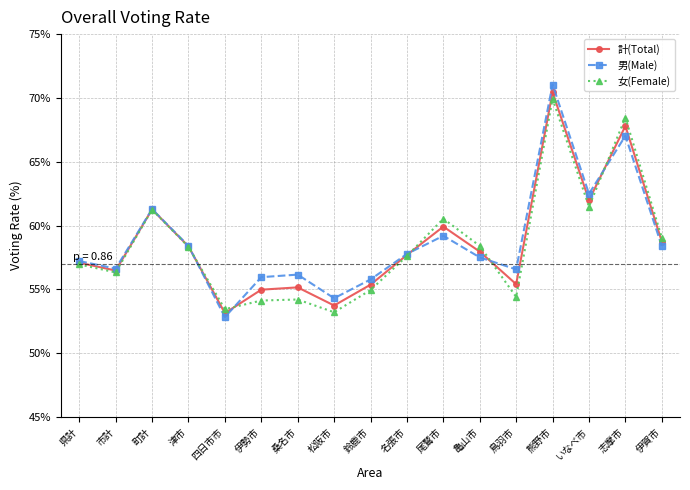

Is it true that 女(Female) equals 69.9 at 熊野市?

True